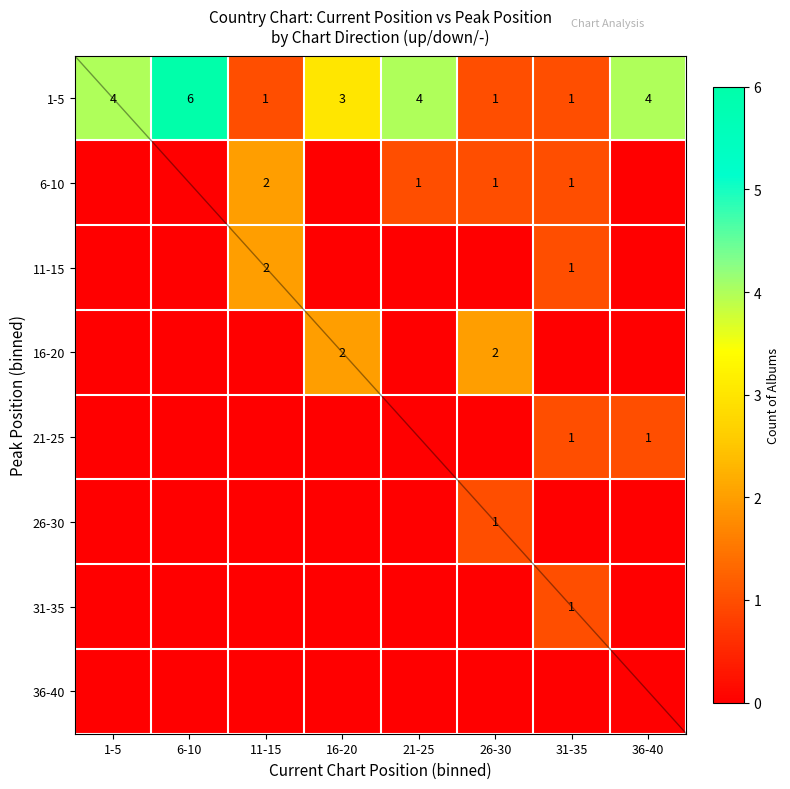

The value of 1-5 at 6-10 is 6. True or false?

True